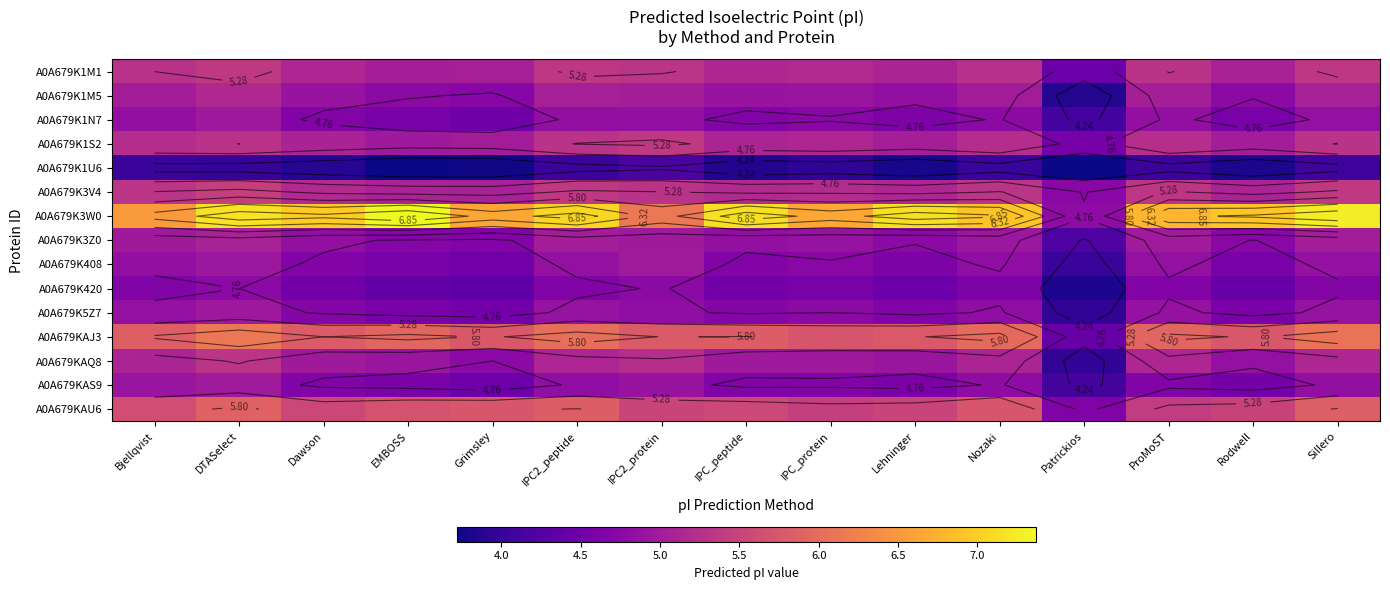

Between EMBOSS and Dawson, which is larger?

Dawson